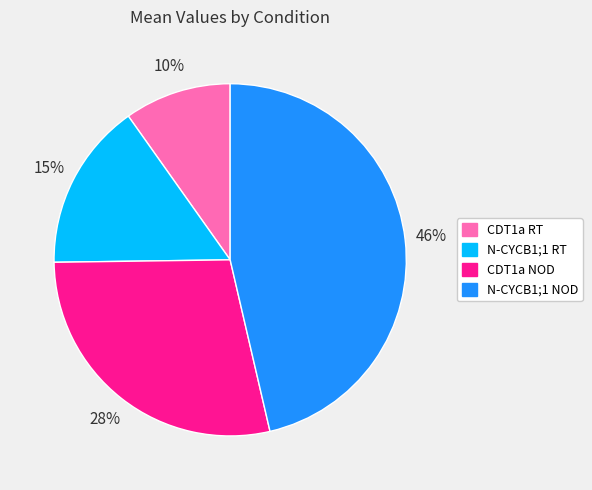

Count the number of slices in the pie.

4